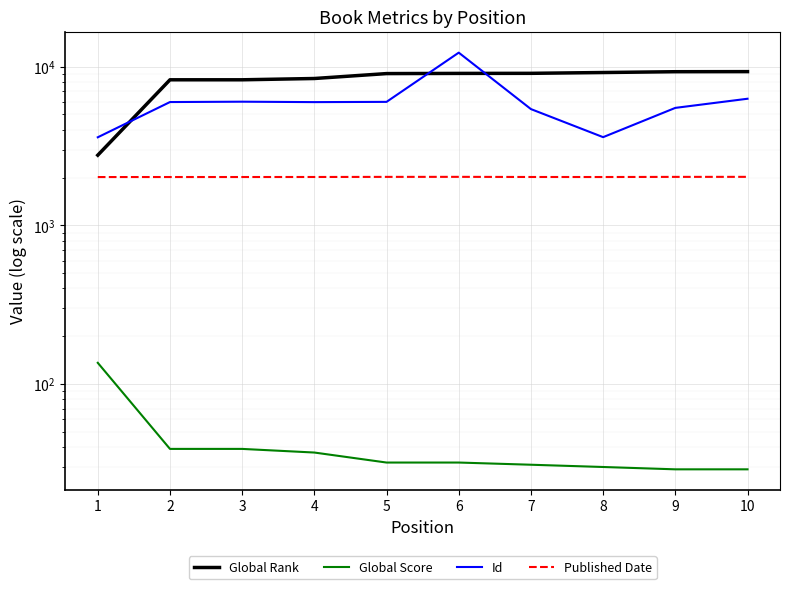

What is the total value across all series at 9?

16827